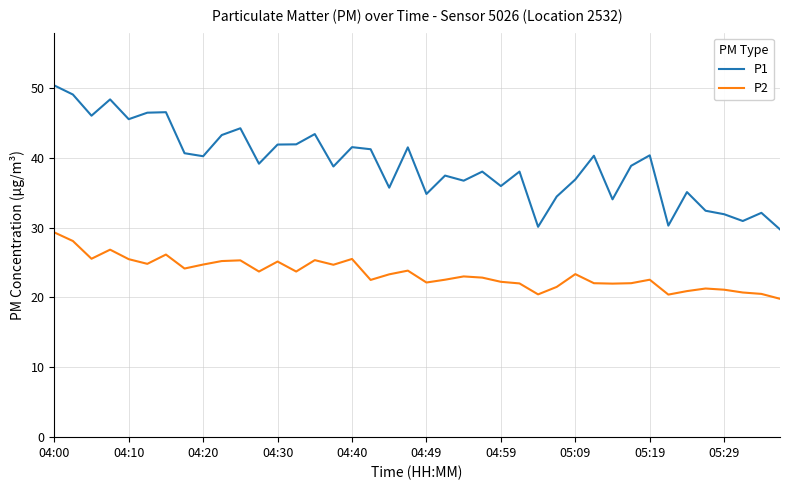

Which series has the largest range (max minus min)?

P1